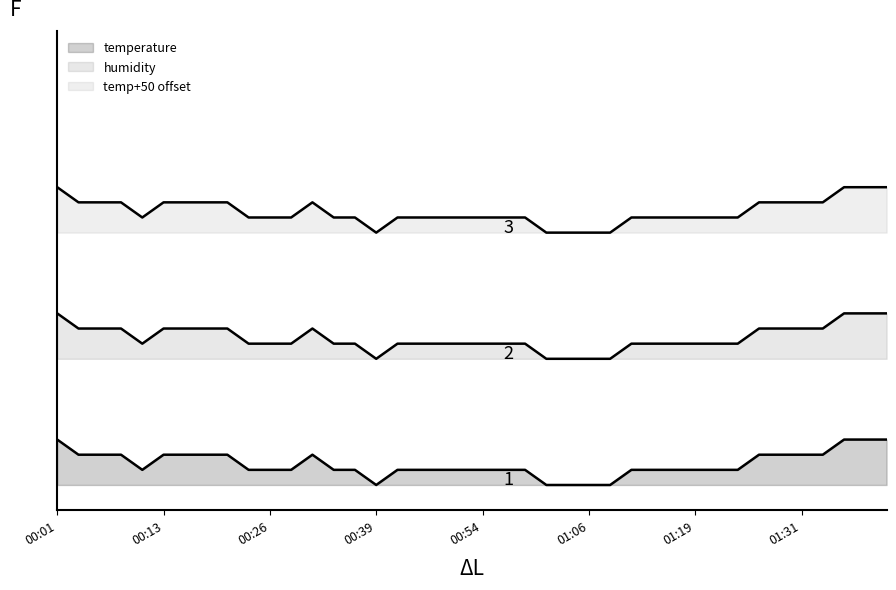

Count the values in the range 3 to 6.

31